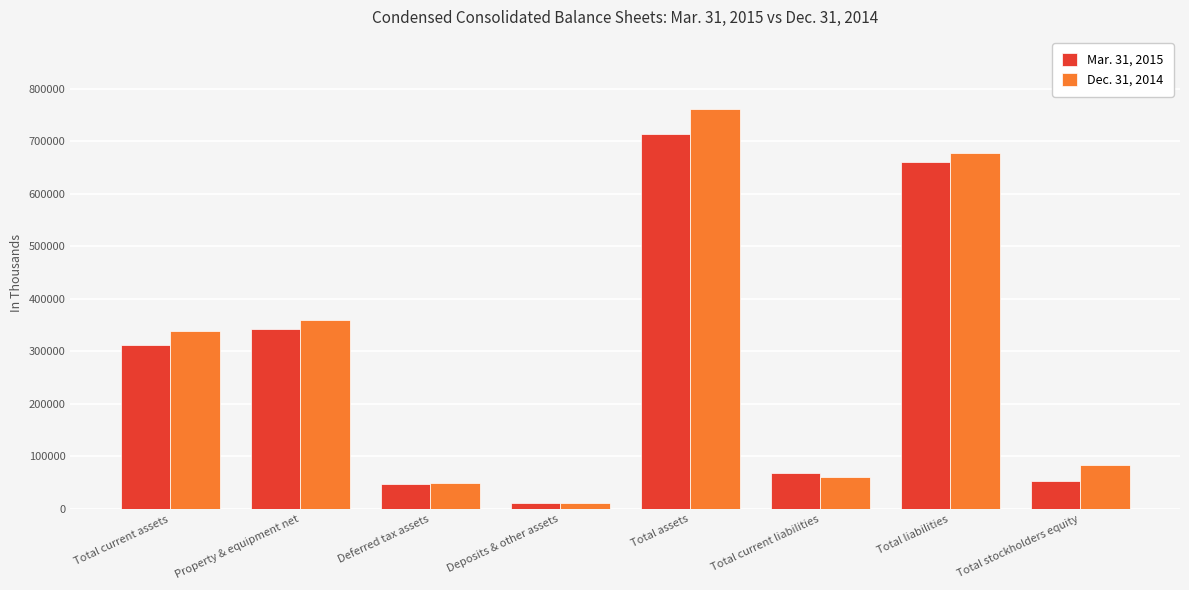

Reading left to right, what are all the values shown in this chart?

Mar. 31, 2015: Total current assets=311969	Property & equipment net=343429	Deferred tax assets=48085	Deposits & other assets=10563	Total assets=714046	Total current liabilities=68252	Total liabilities=659794	Total stockholders equity=54252
Dec. 31, 2014: Total current assets=339641	Property & equipment net=360761	Deferred tax assets=48963	Deposits & other assets=12410	Total assets=761775	Total current liabilities=60032	Total liabilities=677981	Total stockholders equity=83794